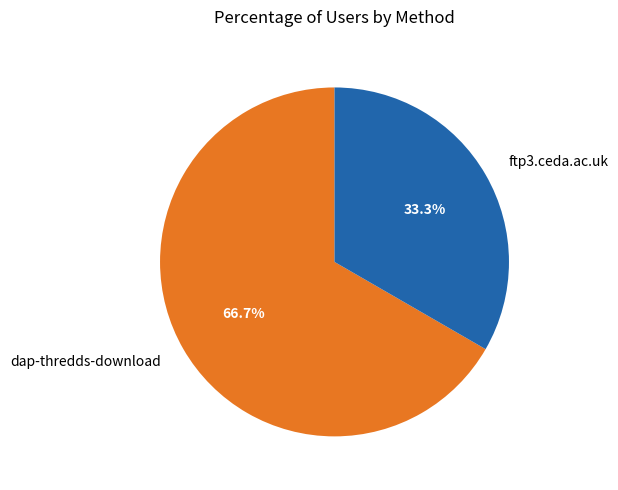

Which category has the biggest portion of the pie?

dap-thredds-download